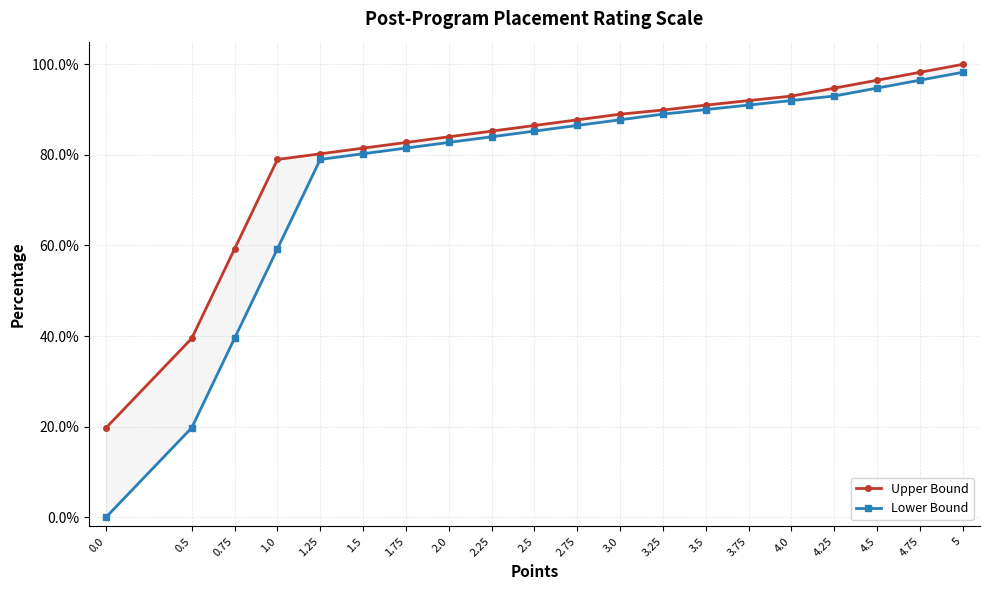

True or false: Lower Bound and Upper Bound cross at least once.

False